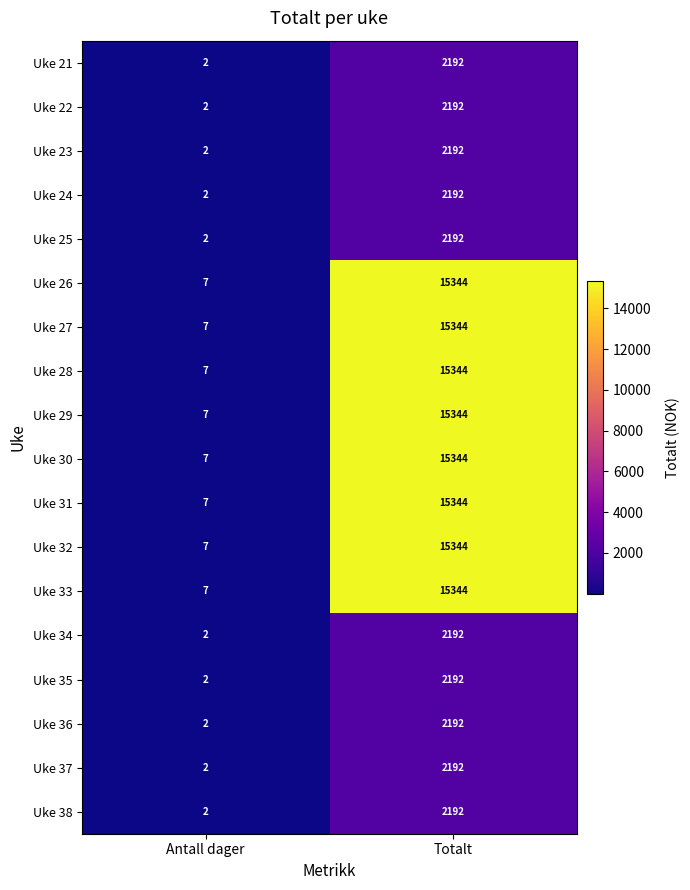

At how many categories does at least one series exceed 14558?

1